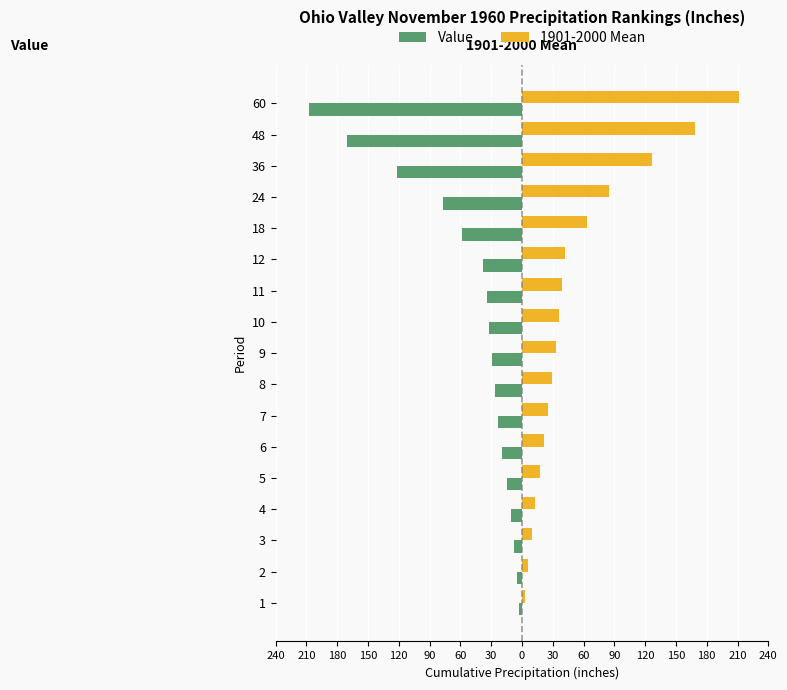

What are all the series names shown in the legend?

Value, 1901-2000 Mean